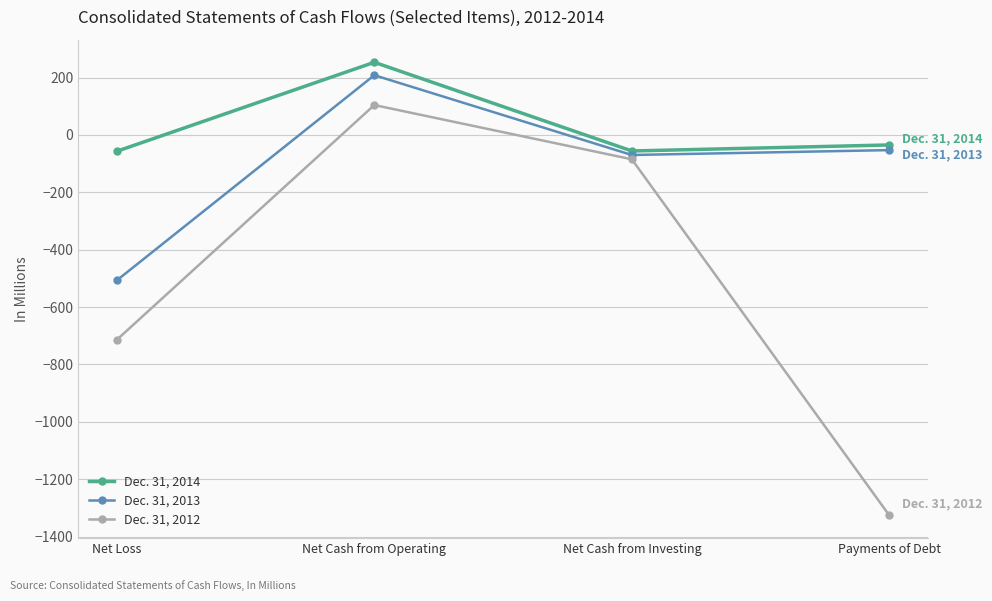

What are all the series names shown in the legend?

Dec. 31, 2014, Dec. 31, 2013, Dec. 31, 2012